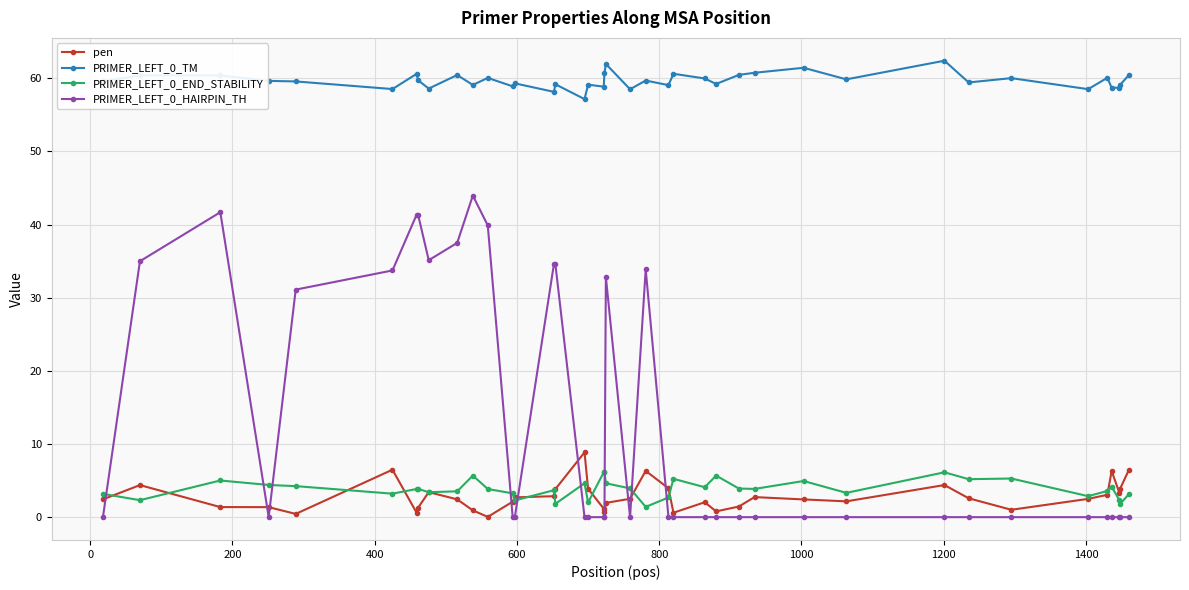

True or false: PRIMER_LEFT_0_TM and pen intersect in this chart.

False